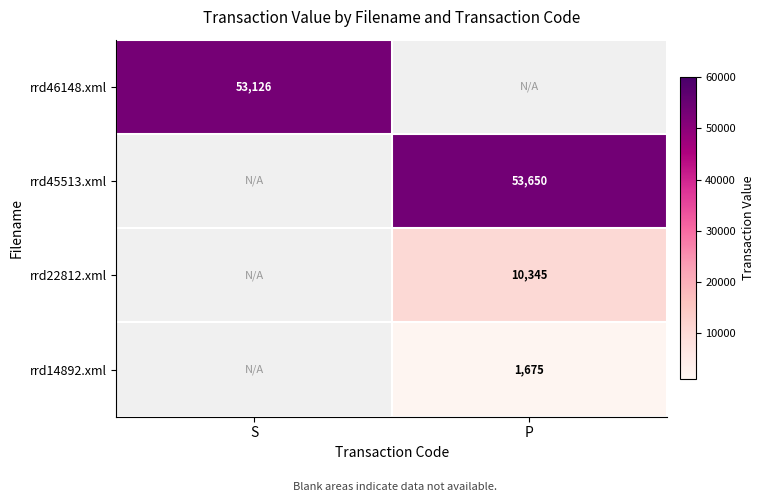

At how many categories does at least one series exceed 8559?

2